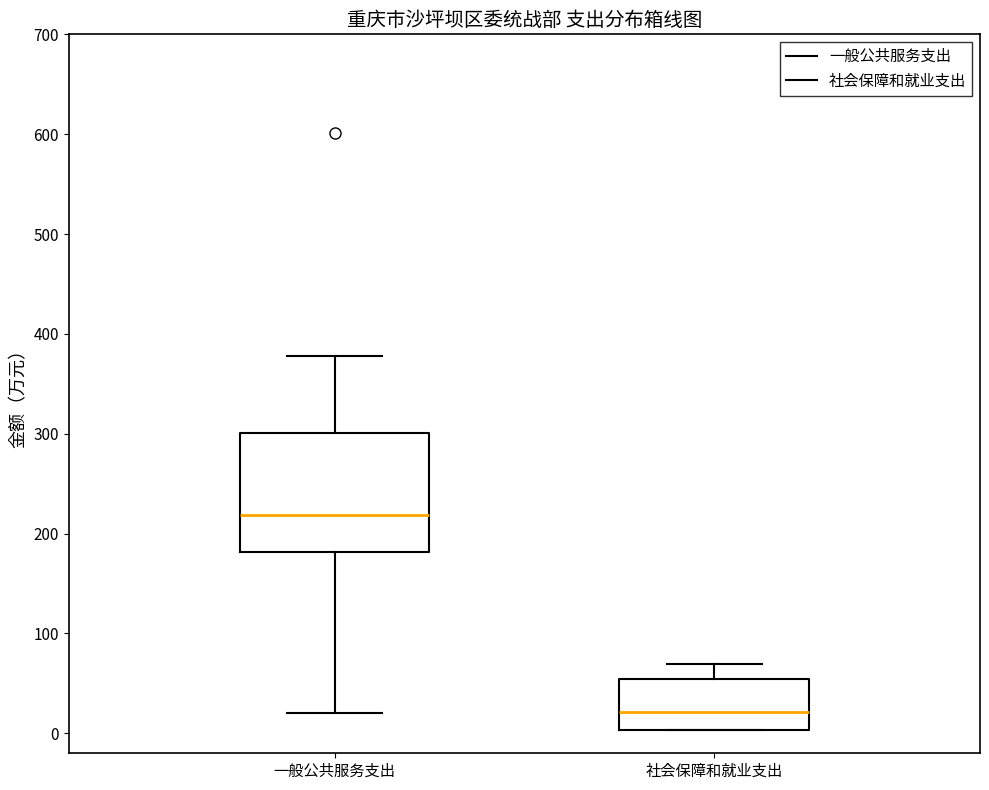

Where does the upper whisker of the box for 社会保障和就业支出 end on the y-axis? The values are not printed on the chart, so give them approximately, as read against the axis.

70